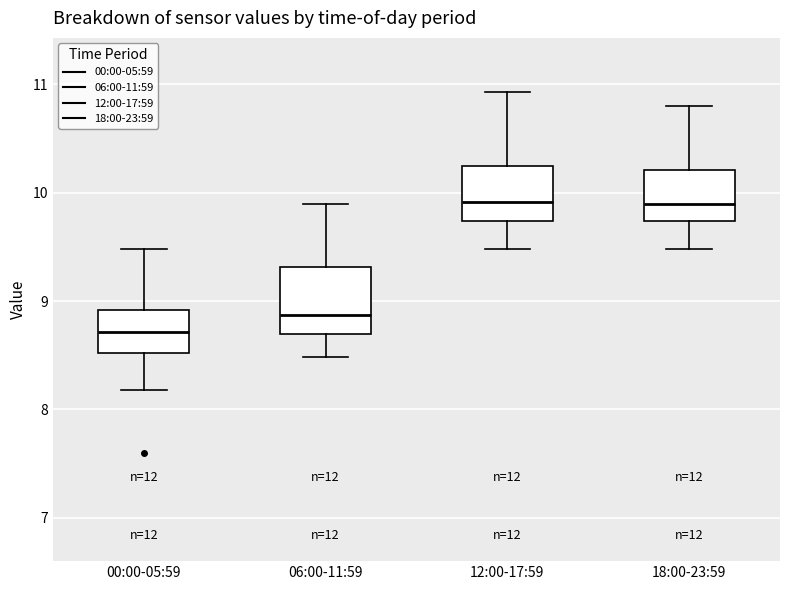

Reading left to right, read every box against the y-axis: the position of its median line, the range the box covers, and the ends of its whiskers. The values are not printed on the chart, so give them approximately, as read against the axis.

00:00-05:59: median 8.7, box 8.5 to 8.9, whiskers 8.2 to 9.5
06:00-11:59: median 8.9, box 8.7 to 9.3, whiskers 8.5 to 9.9
12:00-17:59: median 9.9, box 9.7 to 10.2, whiskers 9.5 to 10.9
18:00-23:59: median 9.9, box 9.7 to 10.2, whiskers 9.5 to 10.8